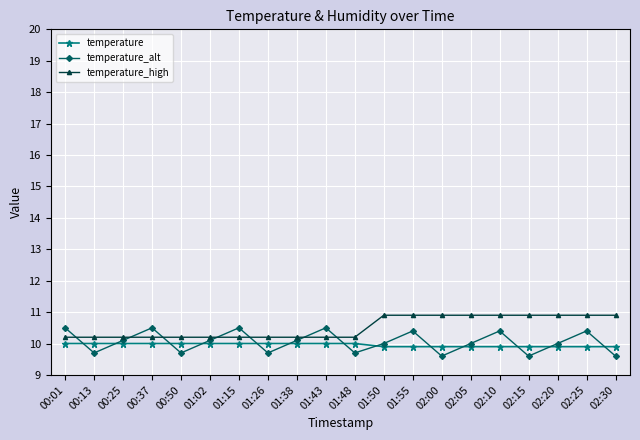

What is the label of the 7th point from the right?

02:00